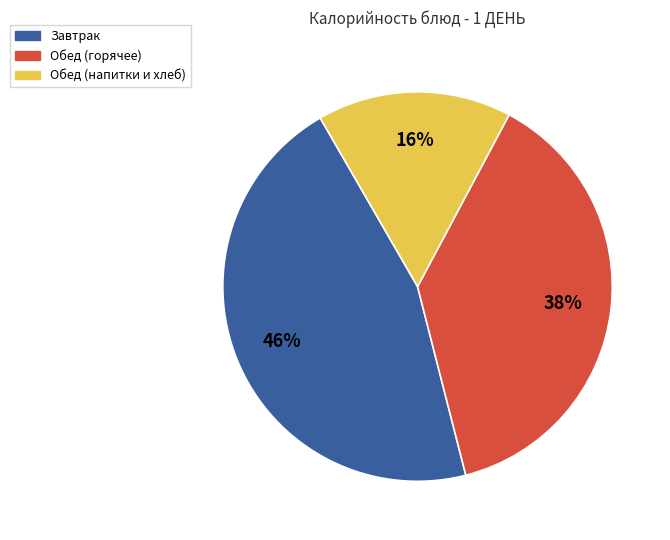

Is there a majority slice in this chart?

No